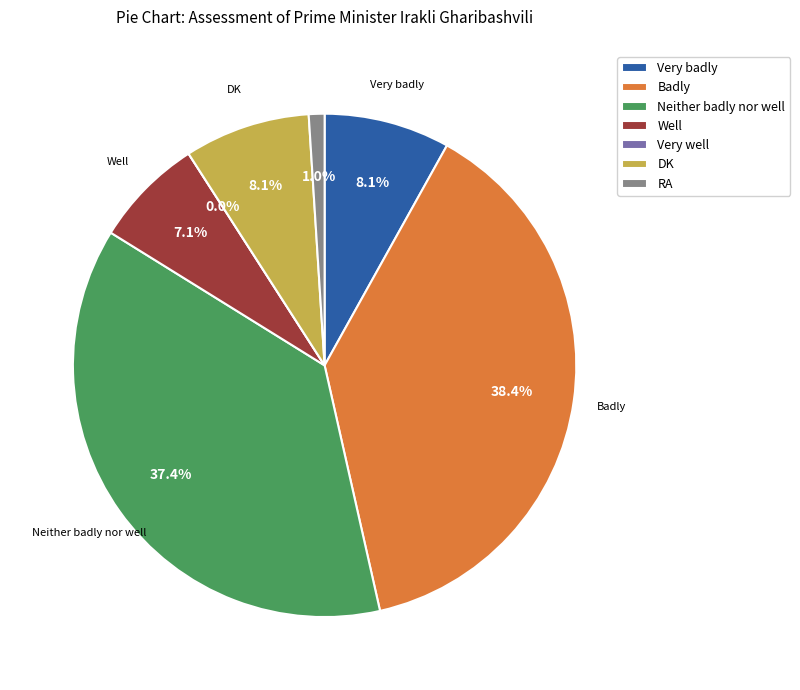

Count the number of slices in the pie.

7